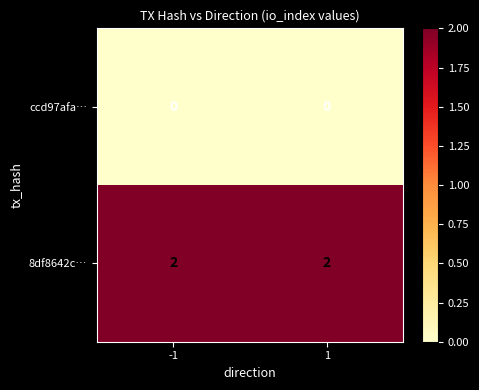

At how many categories does at least one series exceed 1?

2